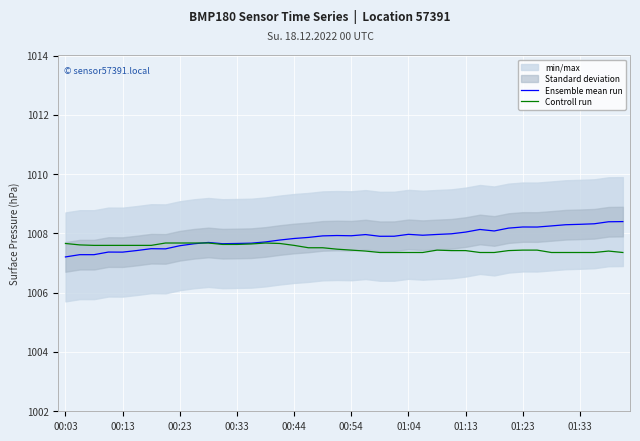

What is the highest value of the Ensemble mean run series?

1008.4